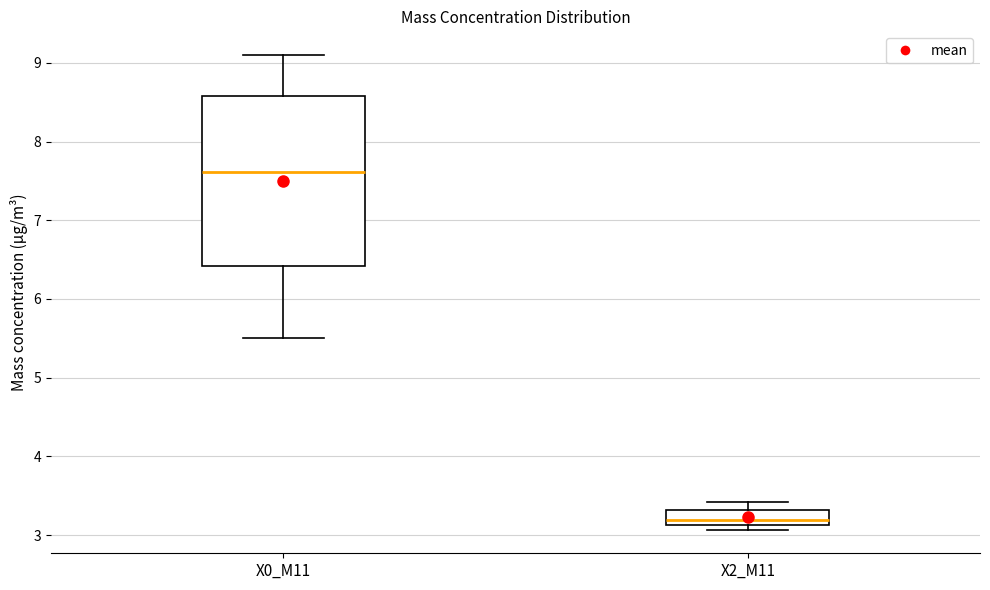

Reading left to right, read every box against the y-axis: the position of its median line, the range the box covers, and the ends of its whiskers. The values are not printed on the chart, so give them approximately, as read against the axis.

X0_M11: median 7.6, box 6.4 to 8.6, whiskers 5.5 to 9.1
X2_M11: median 3.2, box 3.1 to 3.3, whiskers 3.1 (just below the box's lower edge) to 3.4